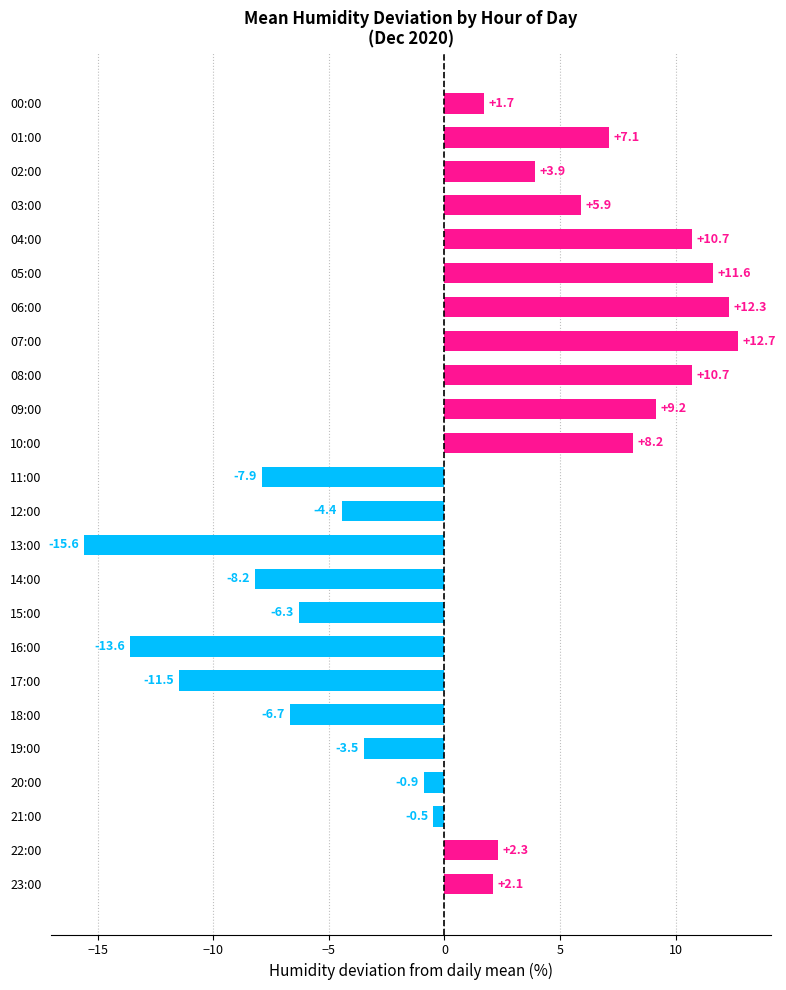

At which label is the value closest to -1?

20:00